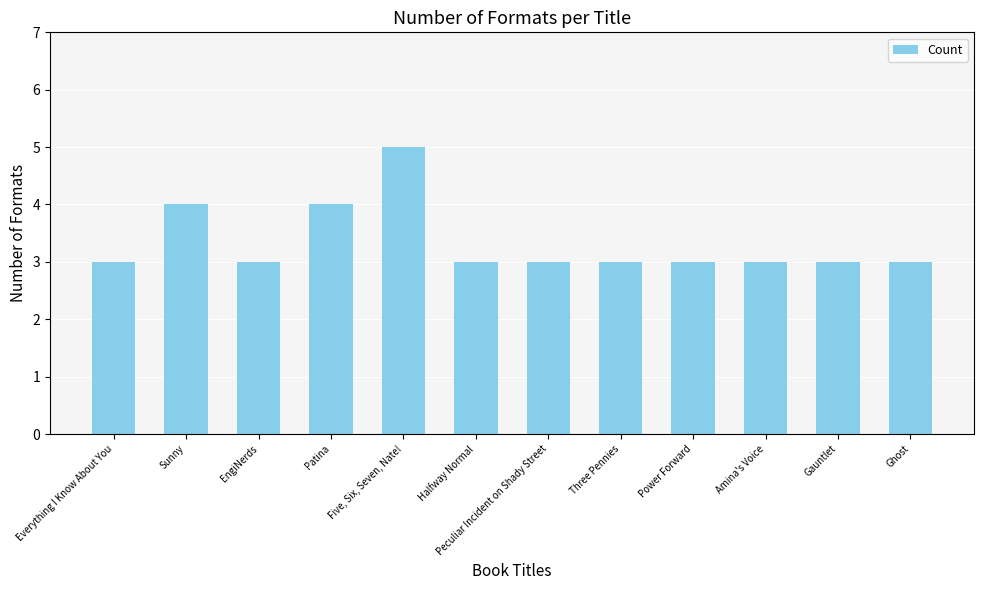

Are the bars grouped side by side (vs. stacked)?

No